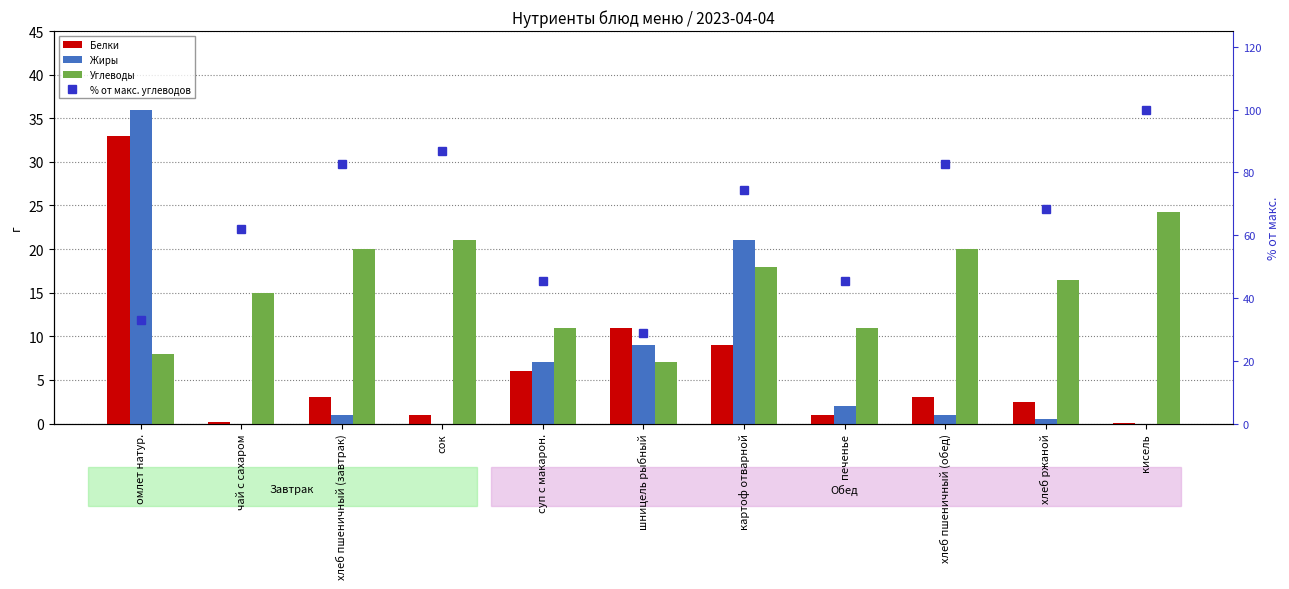

At which category is the sum across all series the highest?

кисель